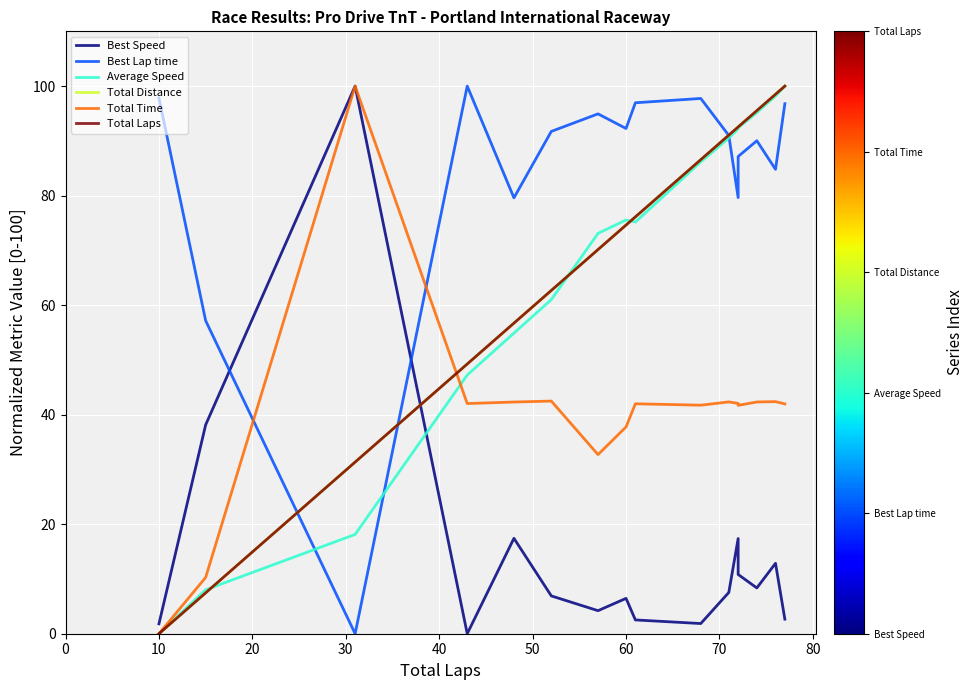

The value of Average Speed at 13 is 154.3. True or false?

False